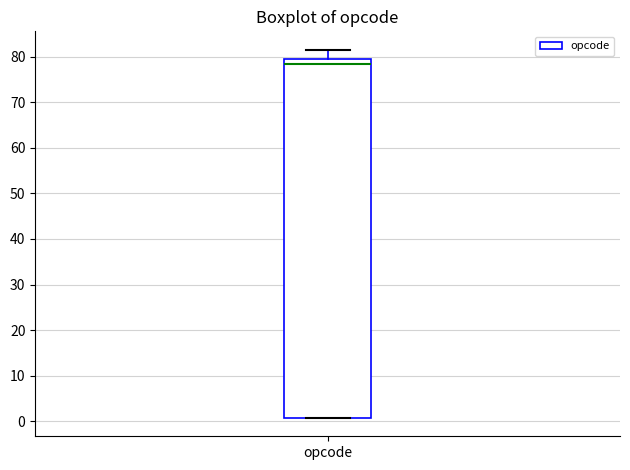

Where is the lower edge of the box for opcode on the y-axis? The values are not printed on the chart, so give them approximately, as read against the axis.

1